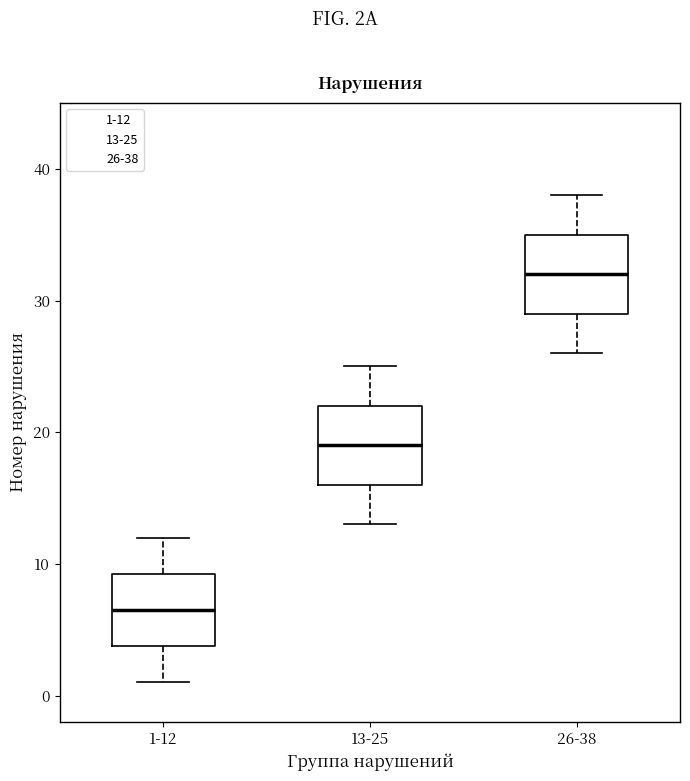

Which box has the highest median line?

26-38